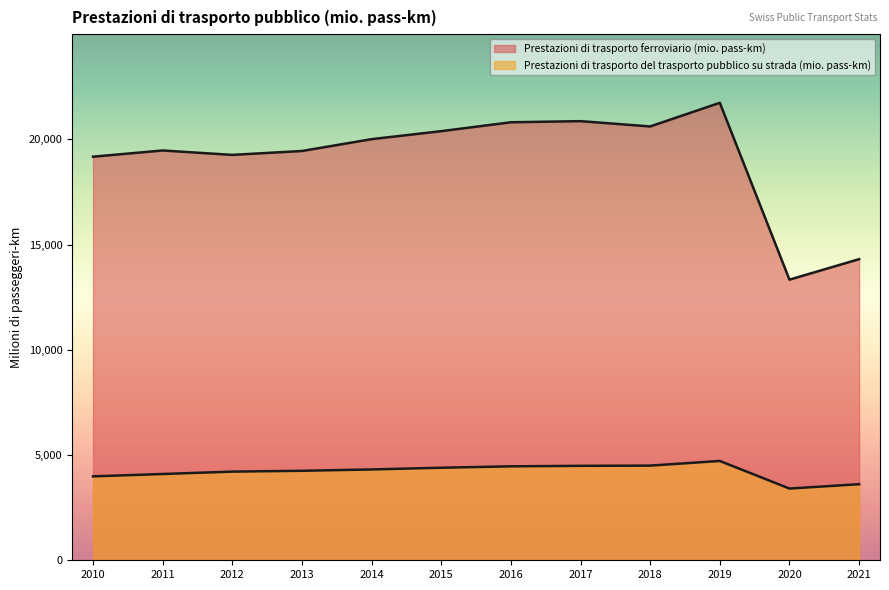

Between 2017 and 2010, which is larger?

2017